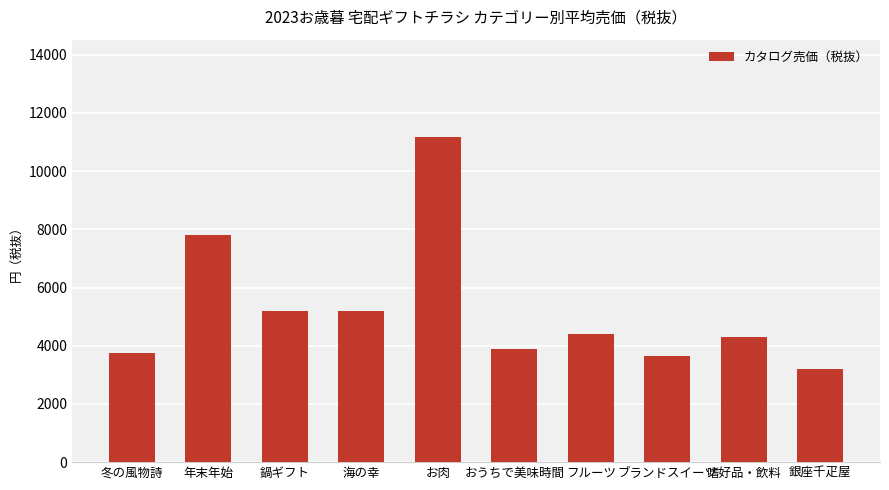

Are the bars grouped side by side (vs. stacked)?

No